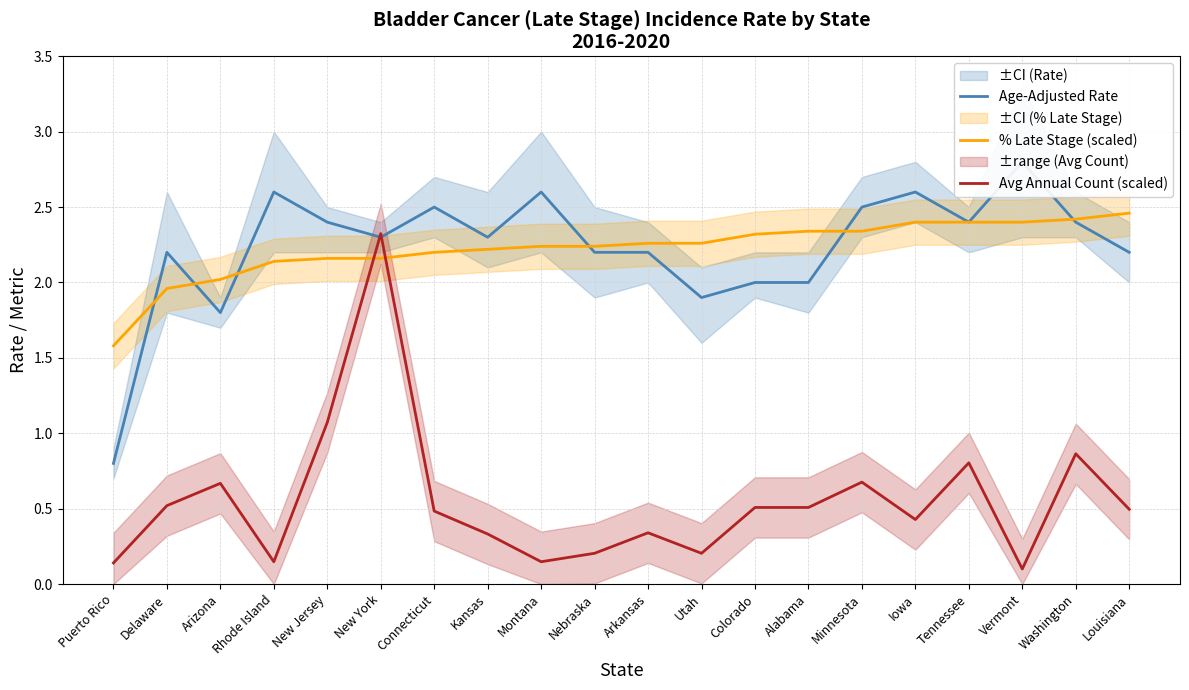

Which category has the lowest value across all series?

Vermont